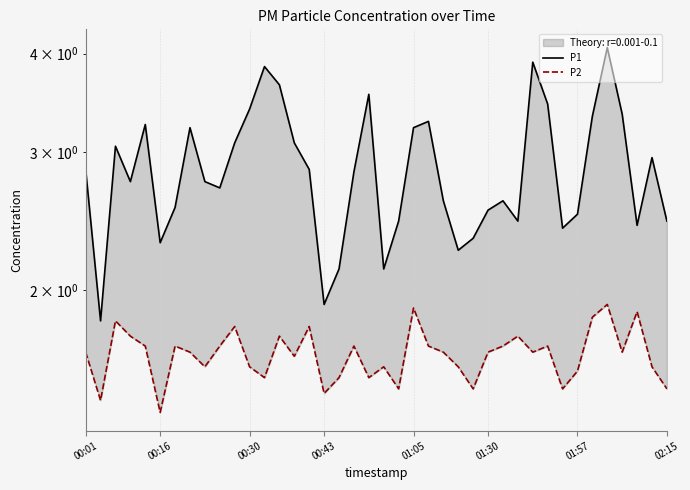

At which category is the sum across all series the highest?

35